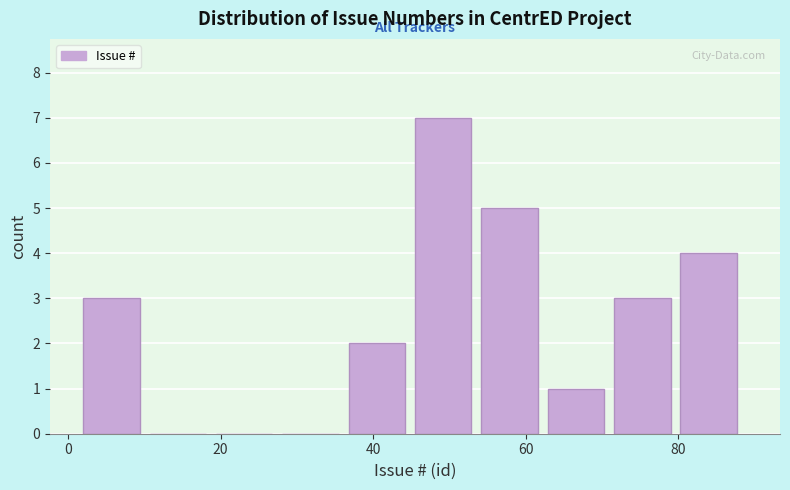

Over which range of the x-axis is the bar tallest?

46 to 54